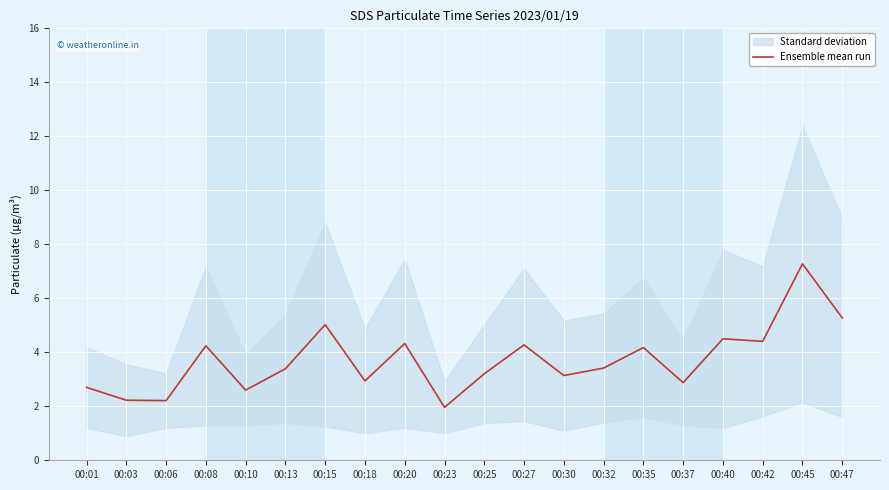

The chart shows a value of 5.3 at 00:47. True or false?

True